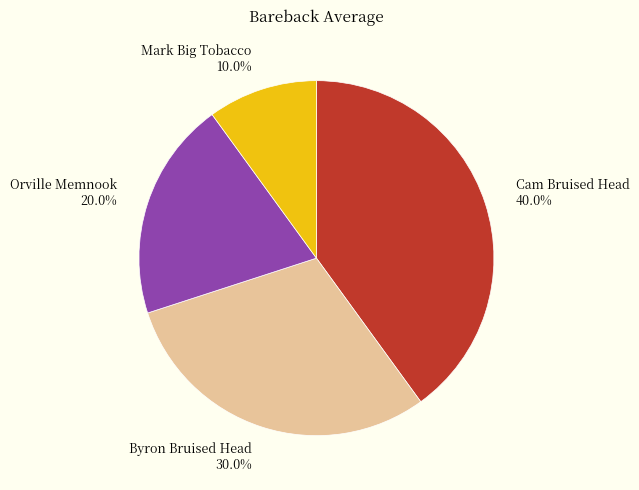

Which category has the smallest portion of the pie?

Mark Big Tobacco